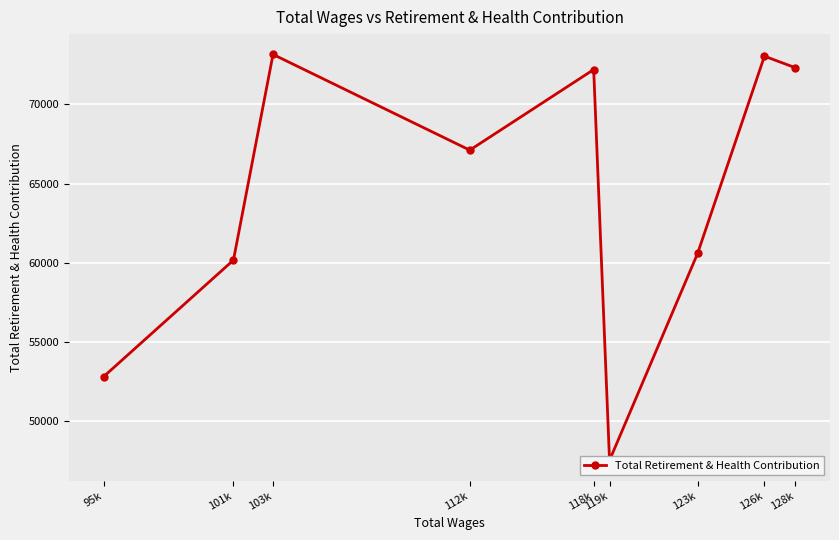

List the labels in order of value, smallest first.

119k, 95k, 101k, 123k, 112k, 118k, 128k, 126k, 103k